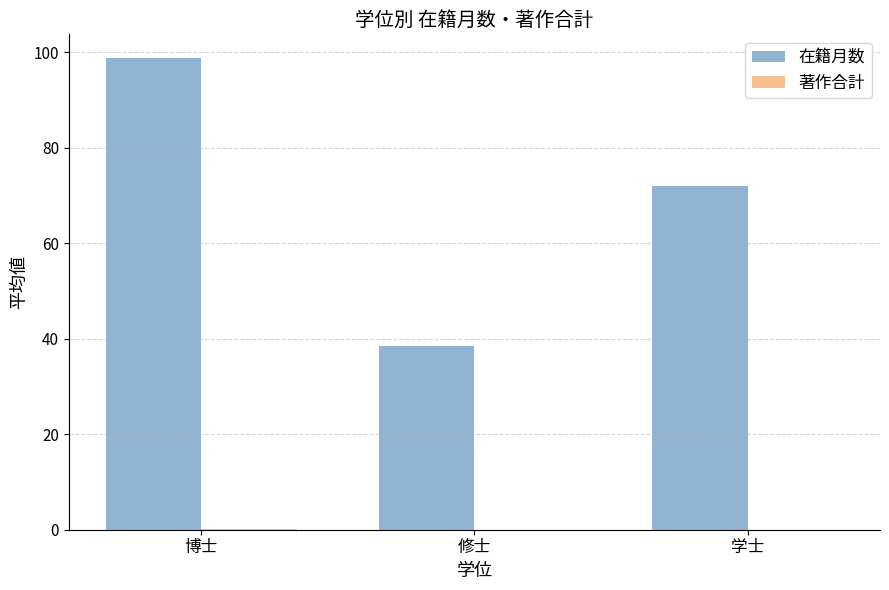

The 在籍月数 series shows 38.5 at 修士. True or false?

True